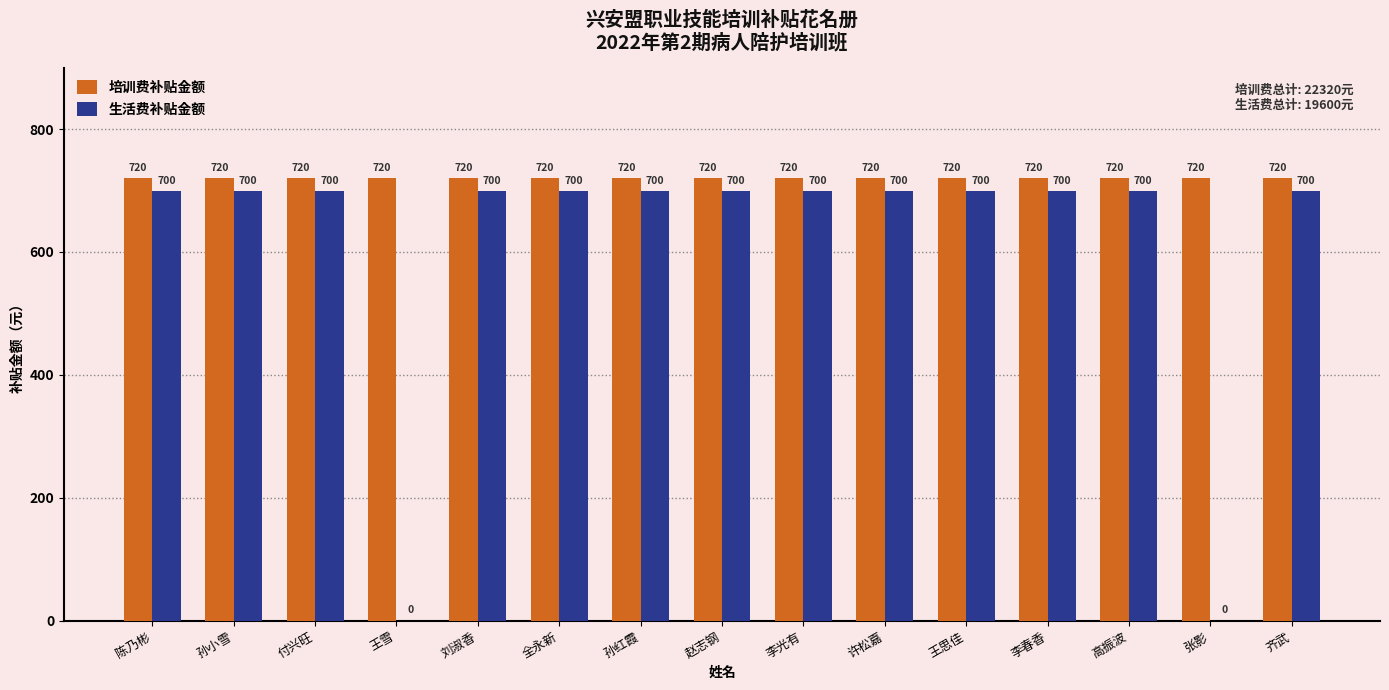

What value does the 生活费补贴金额 series have at 赵志钢?

700